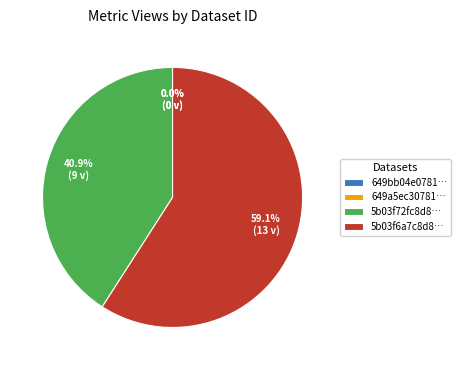

Does 5b03f72fc8d8c922914afa69 account for over 50% of the chart?

No